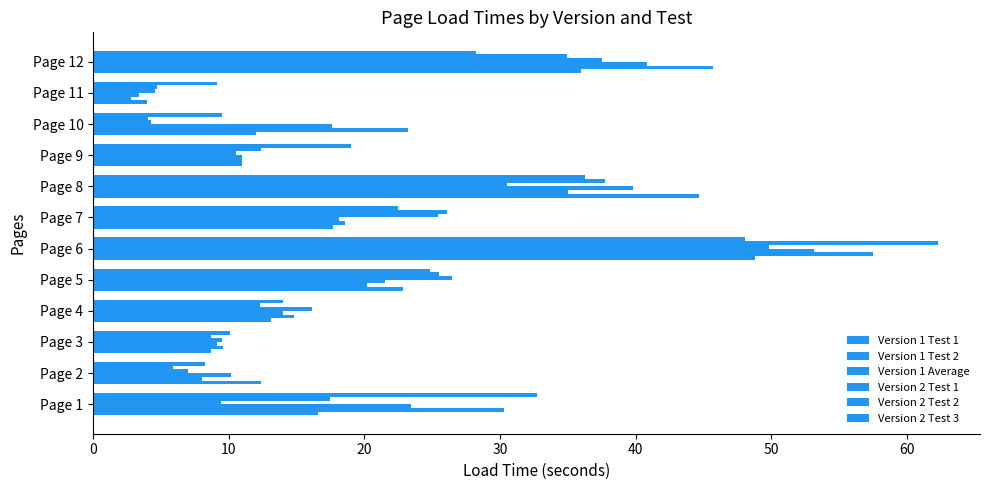

How many distinct data groups are displayed?

6